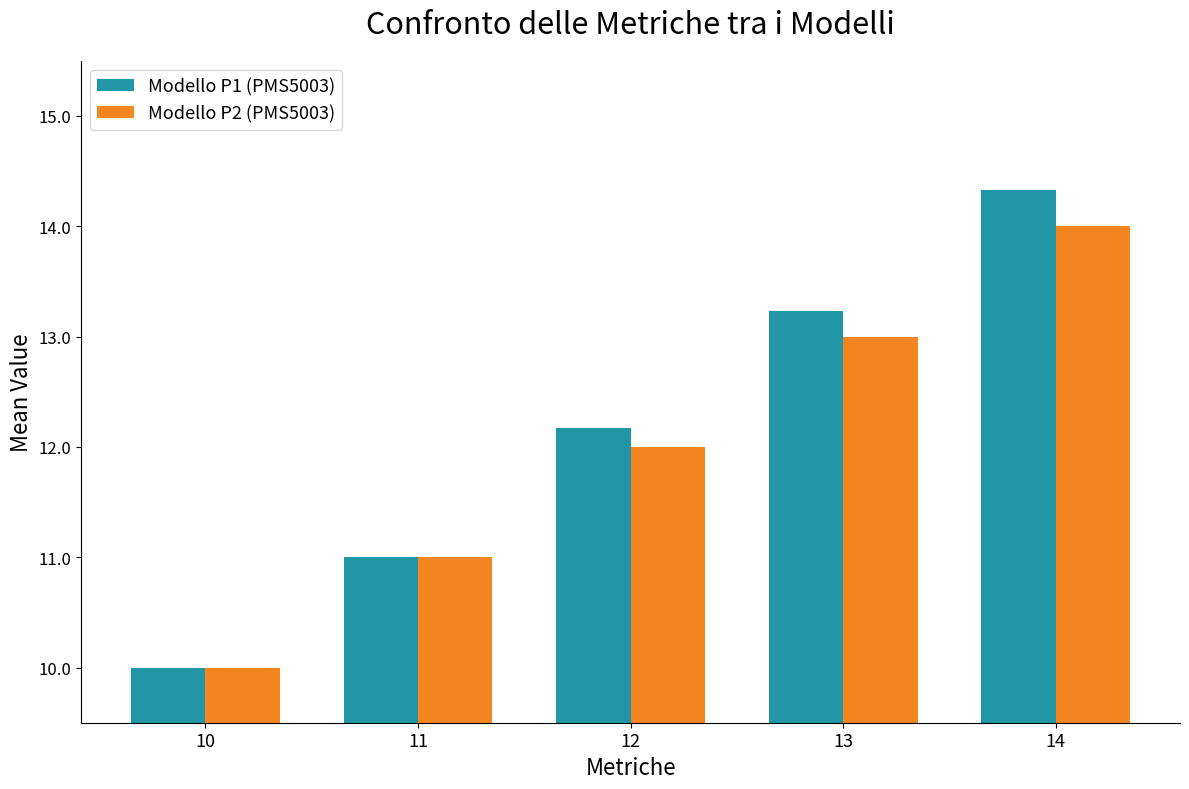

What is the difference between the highest and lowest values at 14?

0.3